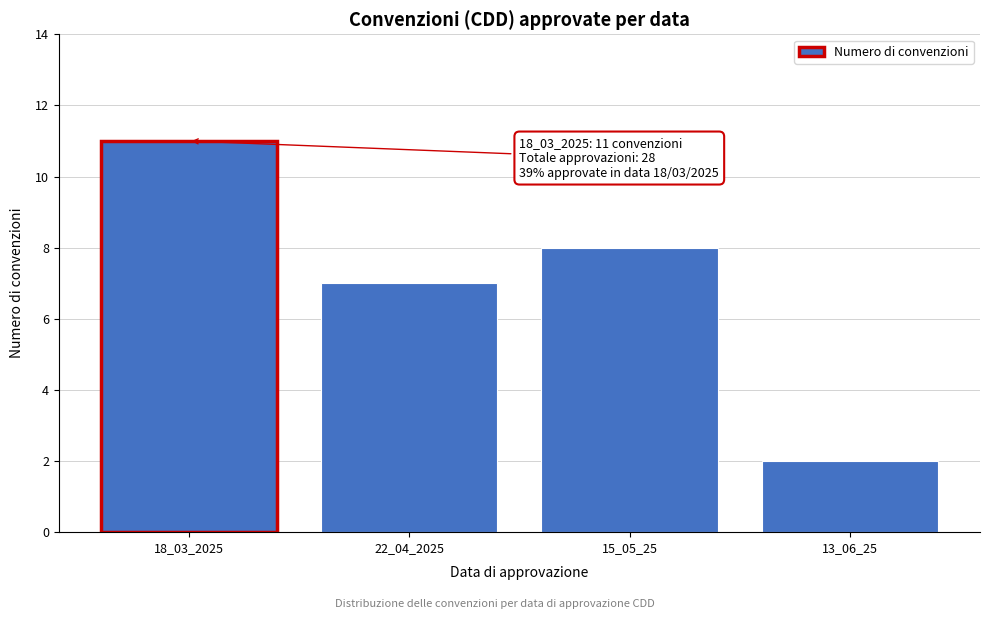

Reading left to right, list all the values displayed in this chart.

11	7	8	2